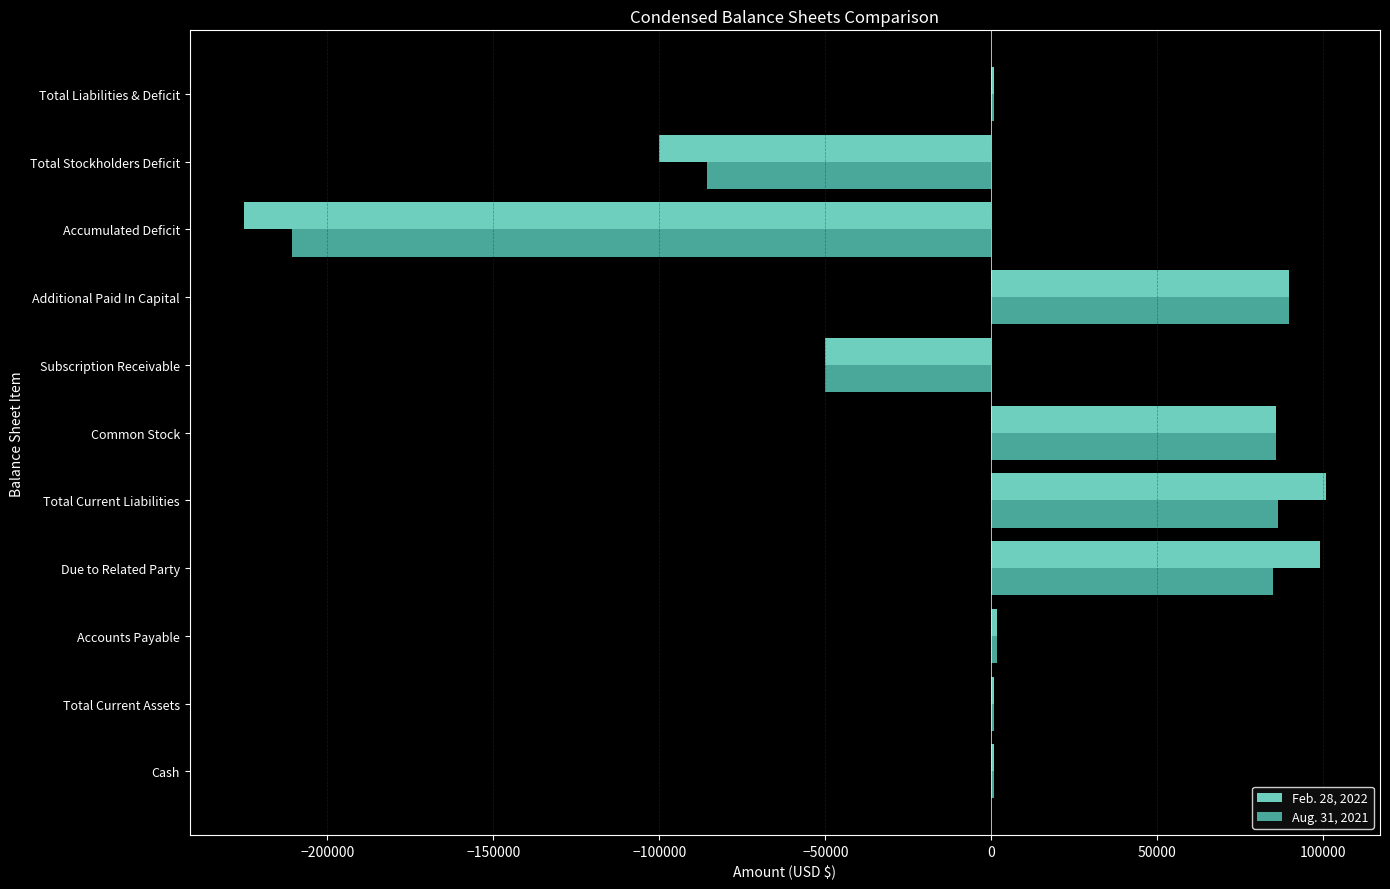

What is the sum of the Feb. 28, 2022 values at Common Stock and Total Stockholders Deficit?

-14457